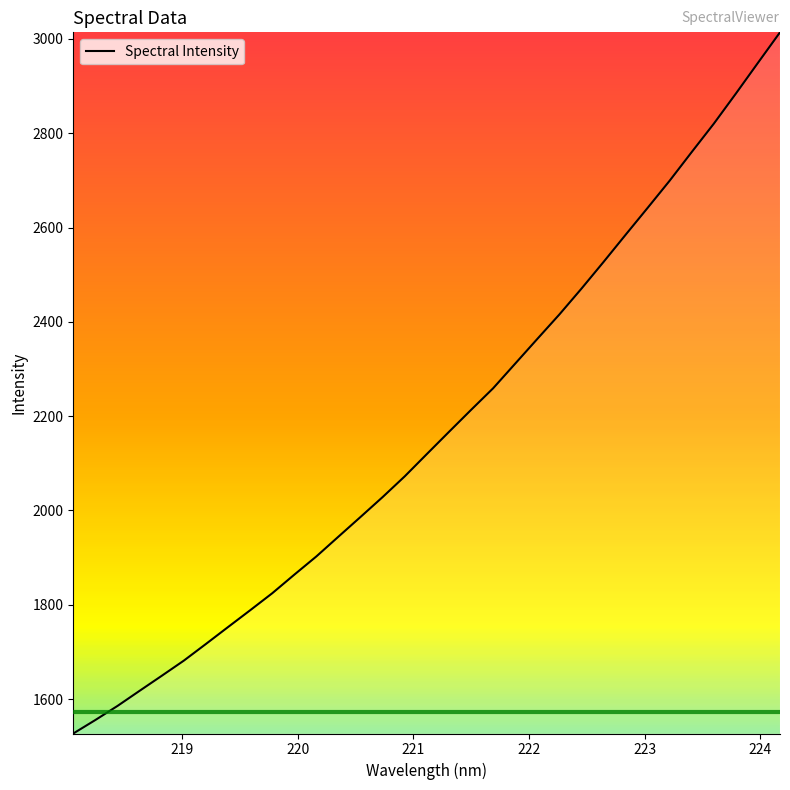

What is the greatest value displayed?

3013.9